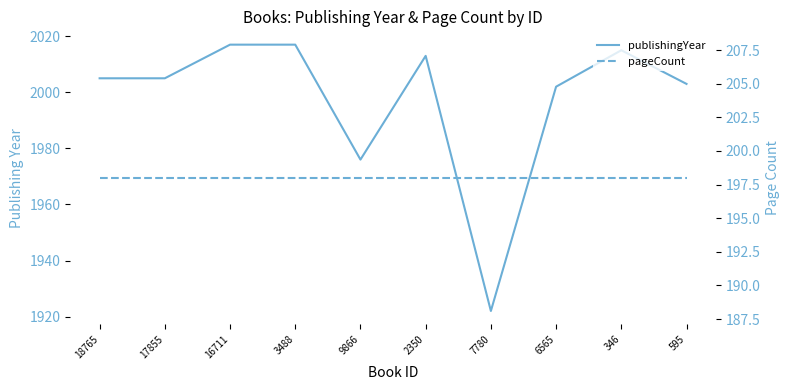

True or false: publishingYear and pageCount intersect in this chart.

False